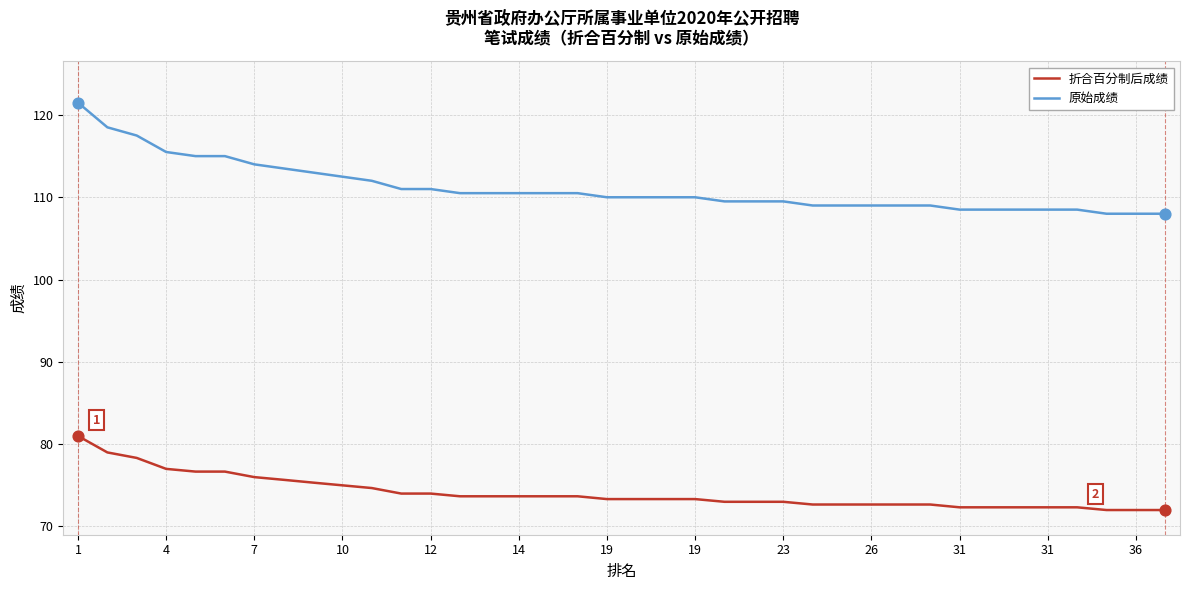

Which series has the largest total across all categories?

原始成绩